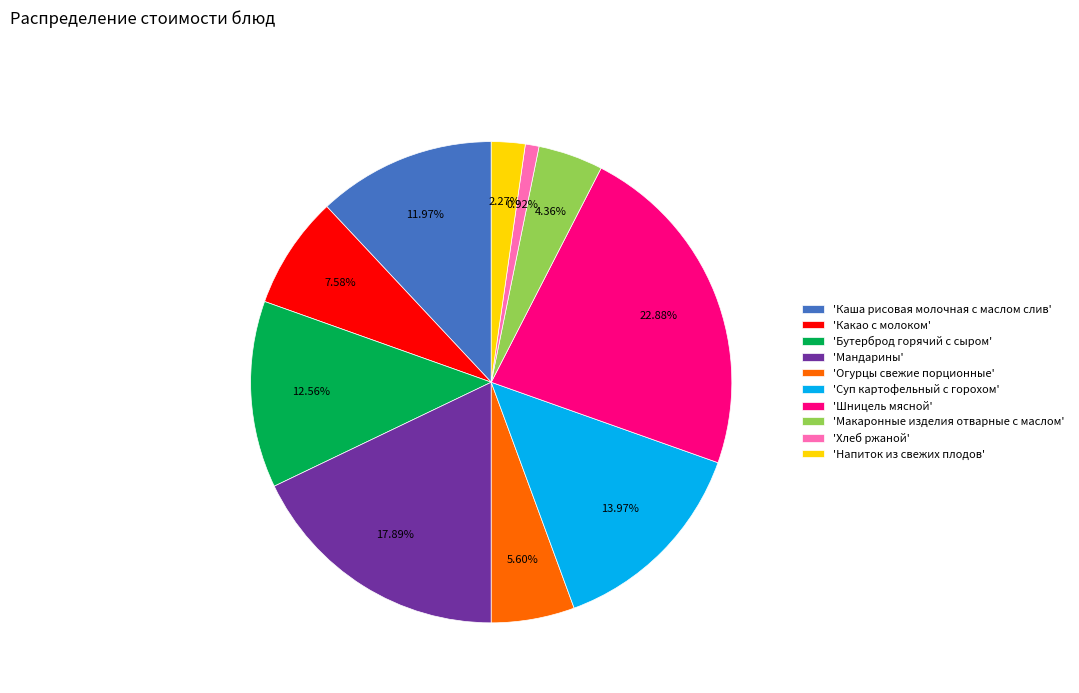

Combined, do 'Бутерброд горячий с сыром' and 'Хлеб ржаной' account for over 50%?

No